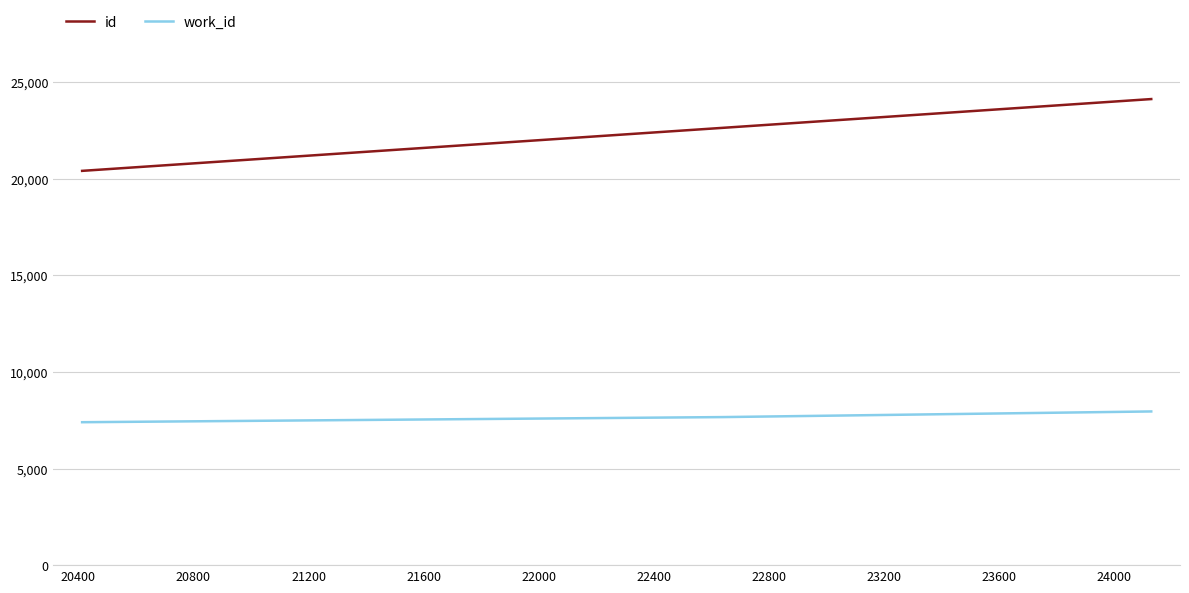

What is the sum of all id values?

67183